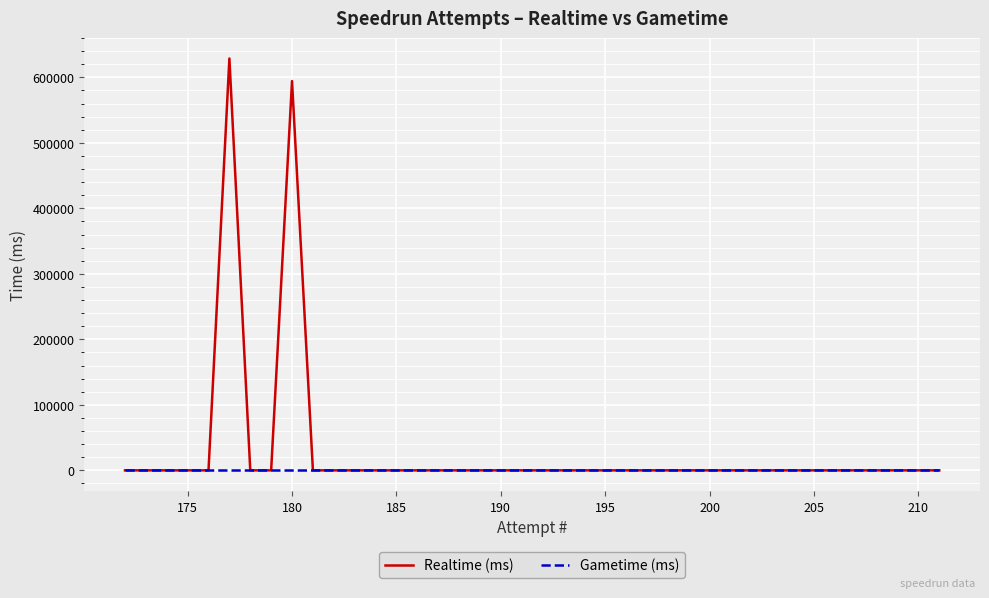

What is the greatest value displayed?

628850